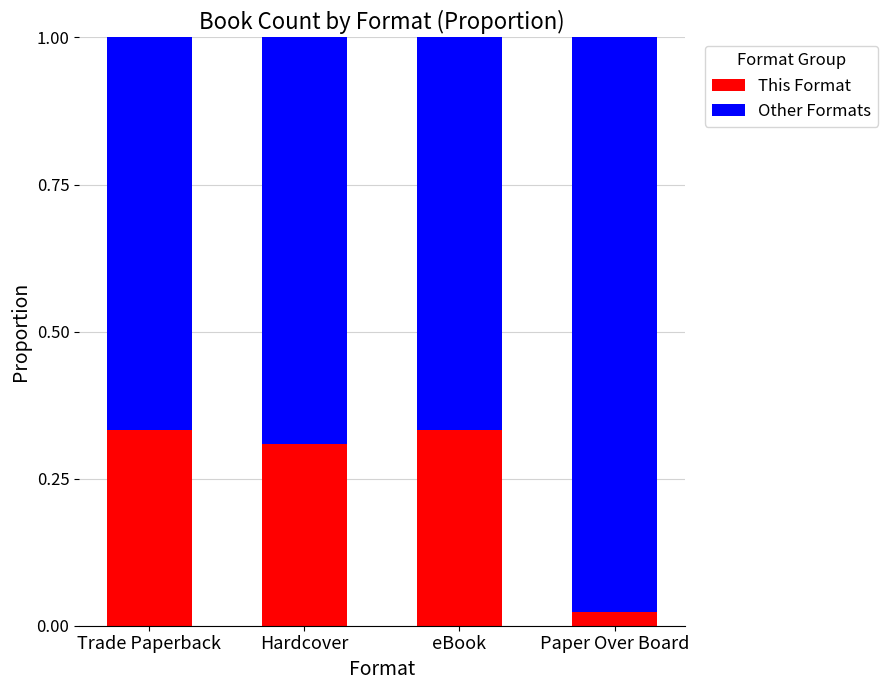

The value of This Format at Hardcover is 0.1. True or false?

False